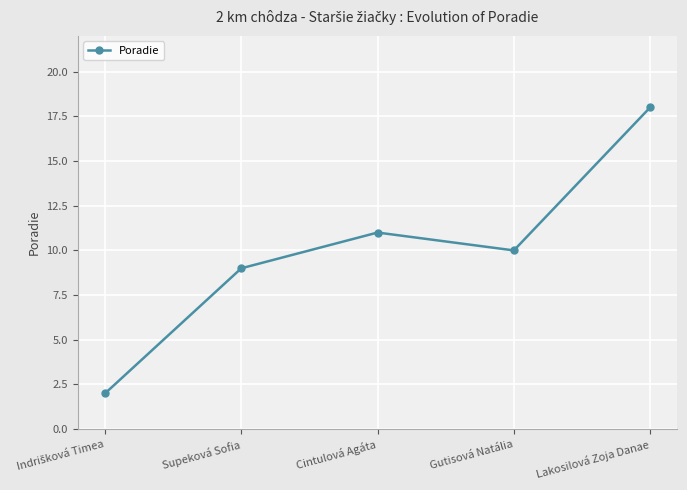

Where does the data first go above 10?

Cintulová Agáta